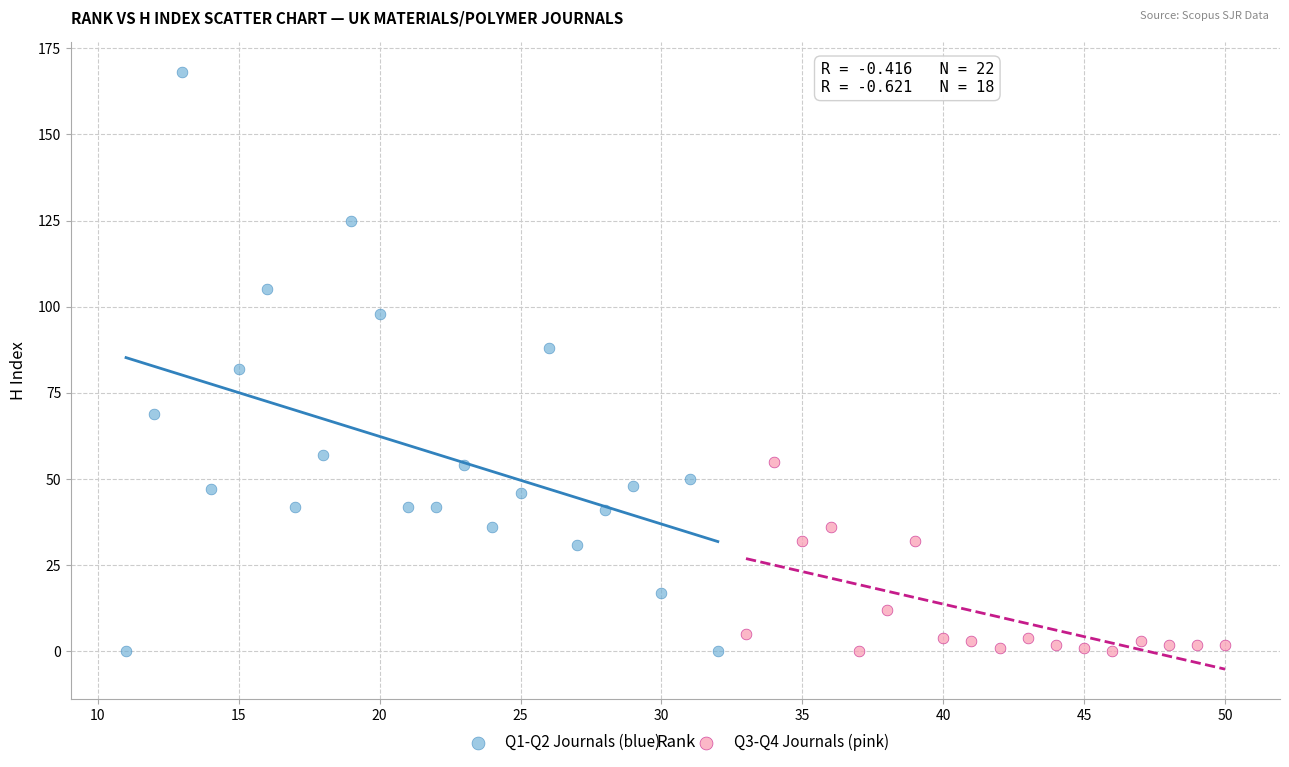

Which series contains the highest Y value?

Q1-Q2 Journals (blue)